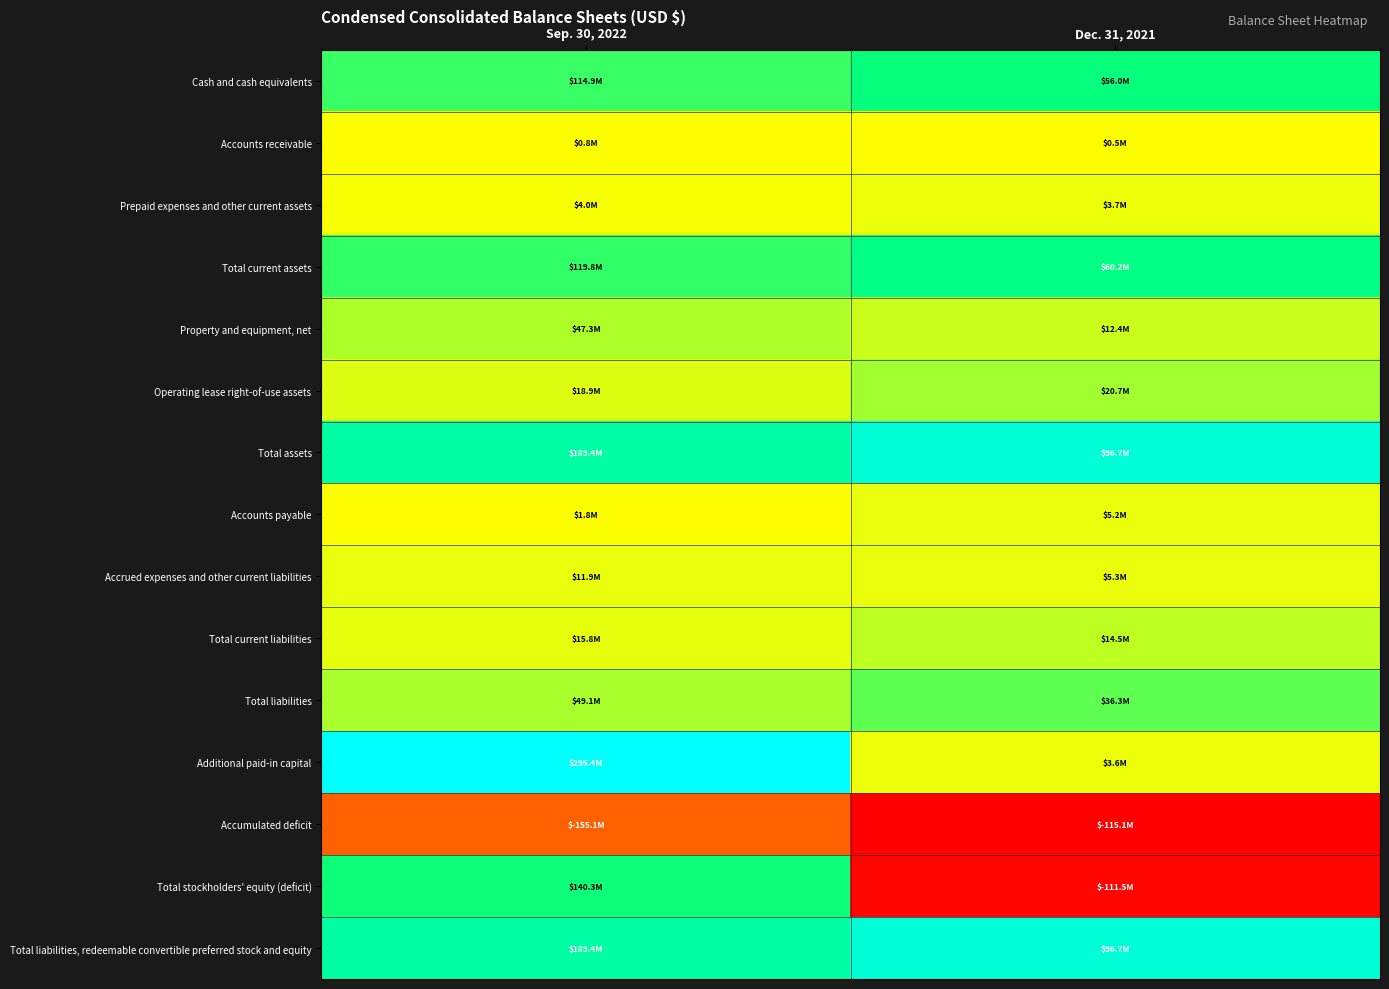

At which category does the chart reach its minimum across all series?

Dec. 31, 2021